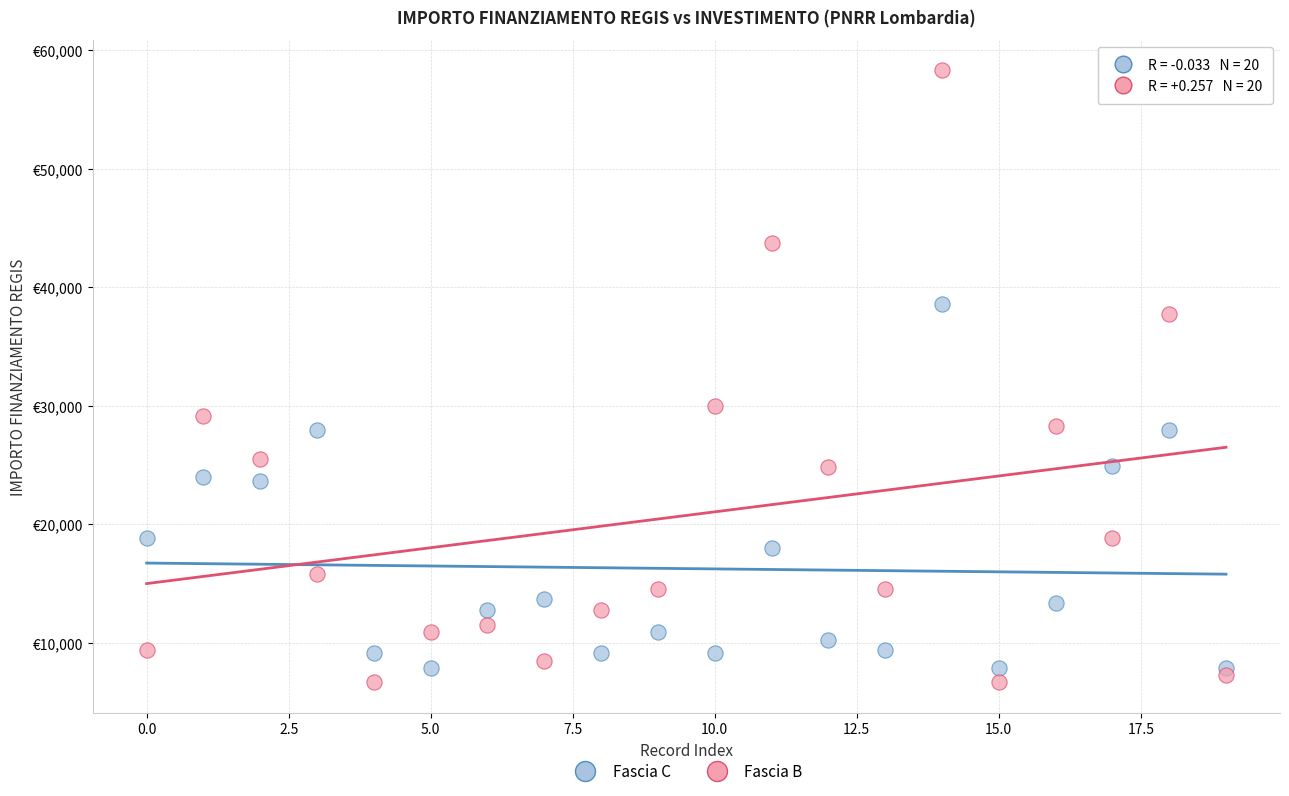

Which series reaches the minimum Y coordinate?

Fascia B